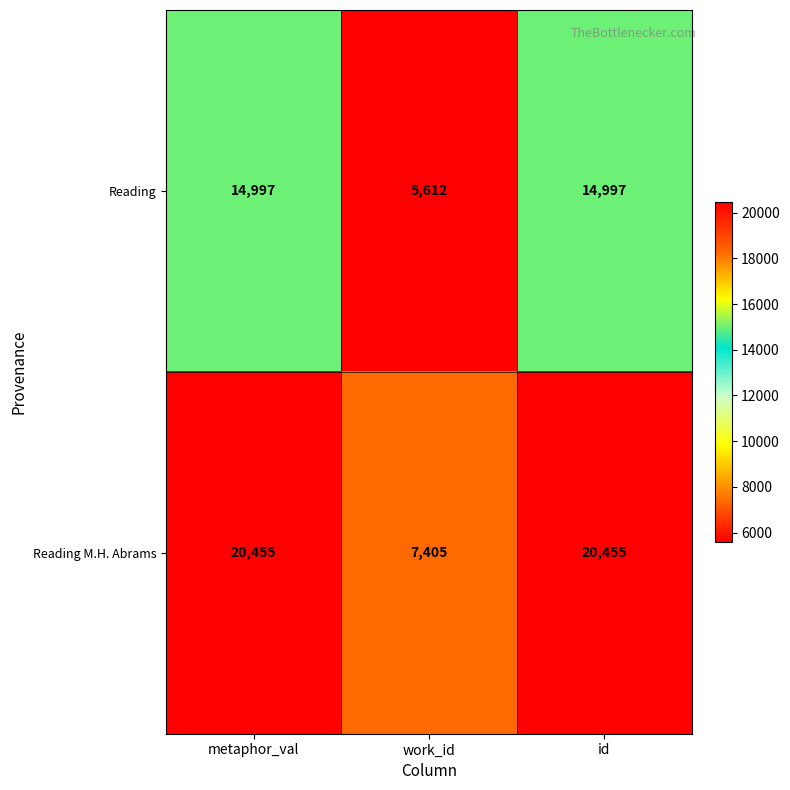

Which series has the largest total across all categories?

Reading M.H. Abrams